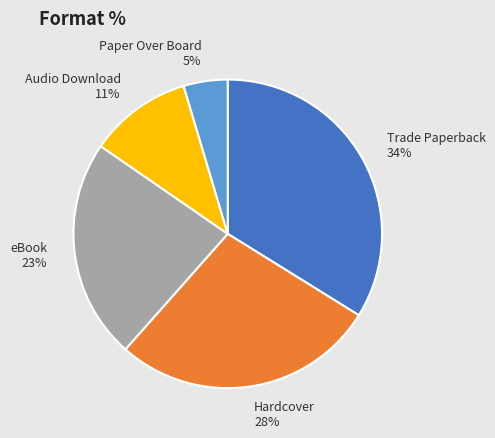

To the nearest percent, what is the difference between the largest and smallest slice percentages?

29%